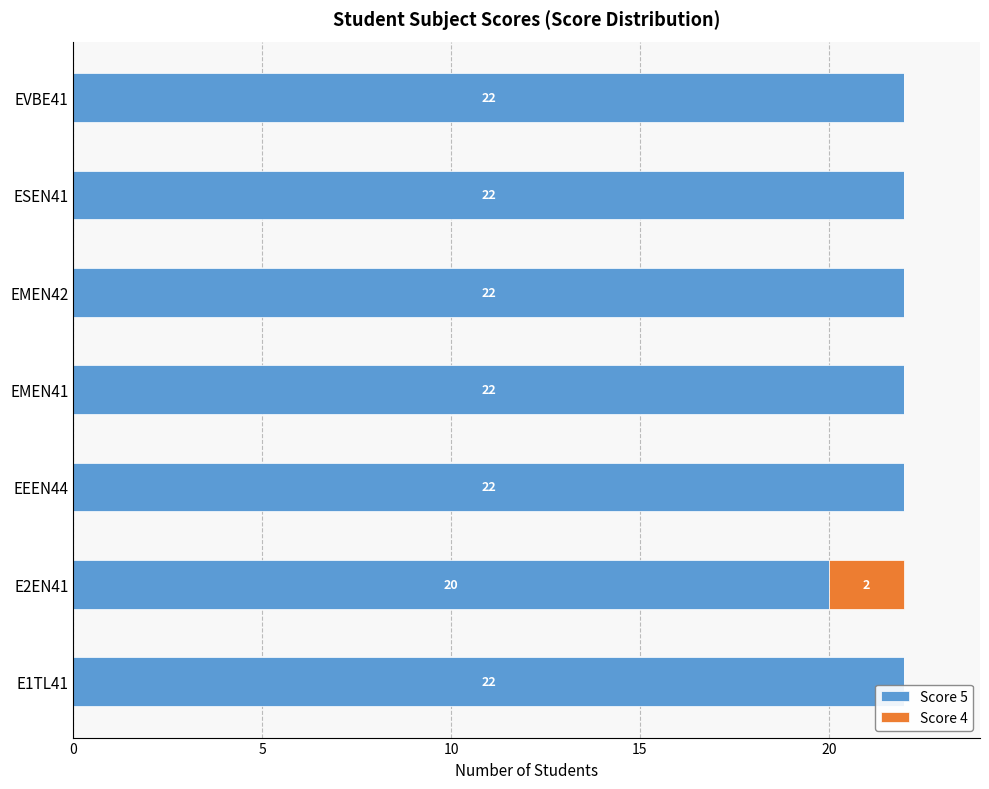

What is the approximate value of Score 5 at EMEN41?

22